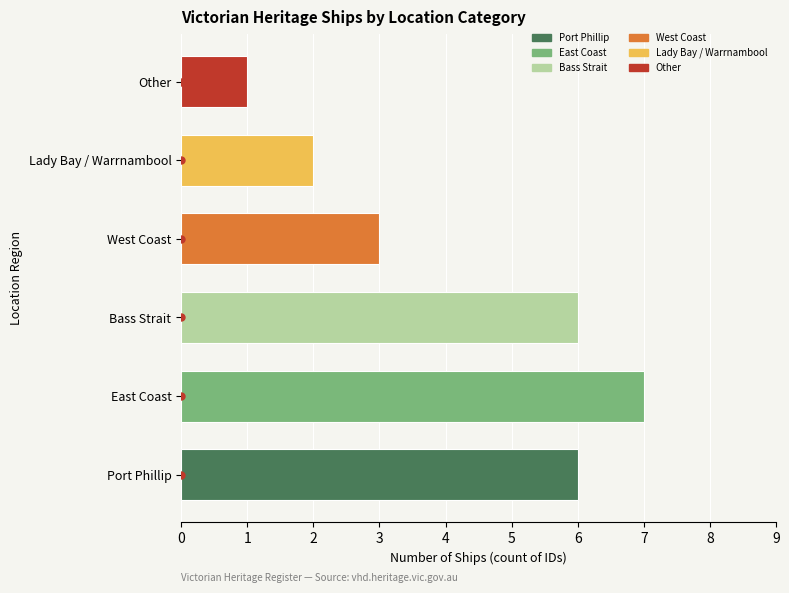

What is the label of the 2nd bar from the right?

Lady Bay / Warrnambool